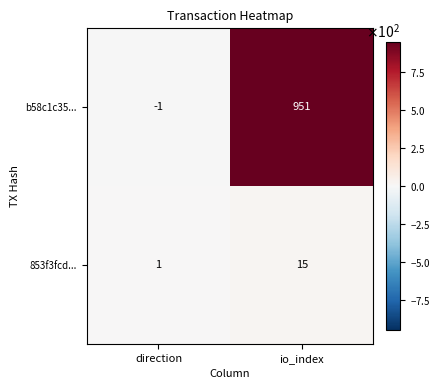

Reading right to left, what are all the values shown in this chart?

b58c1c35...: 951	-1
853f3fcd...: 15	1